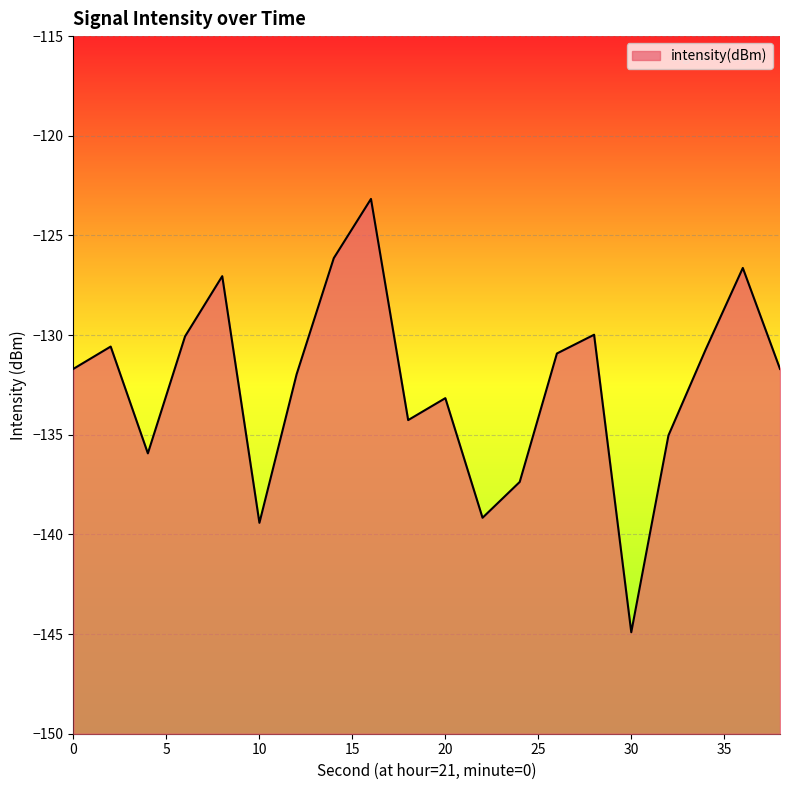

What is the value of the 8th point from the left?

-126.1